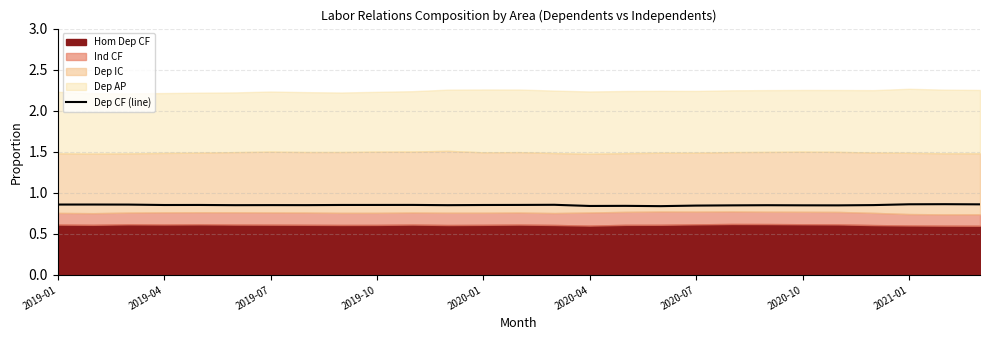

The Dep CF (line) series shows 0.2 at 2019-04. True or false?

False